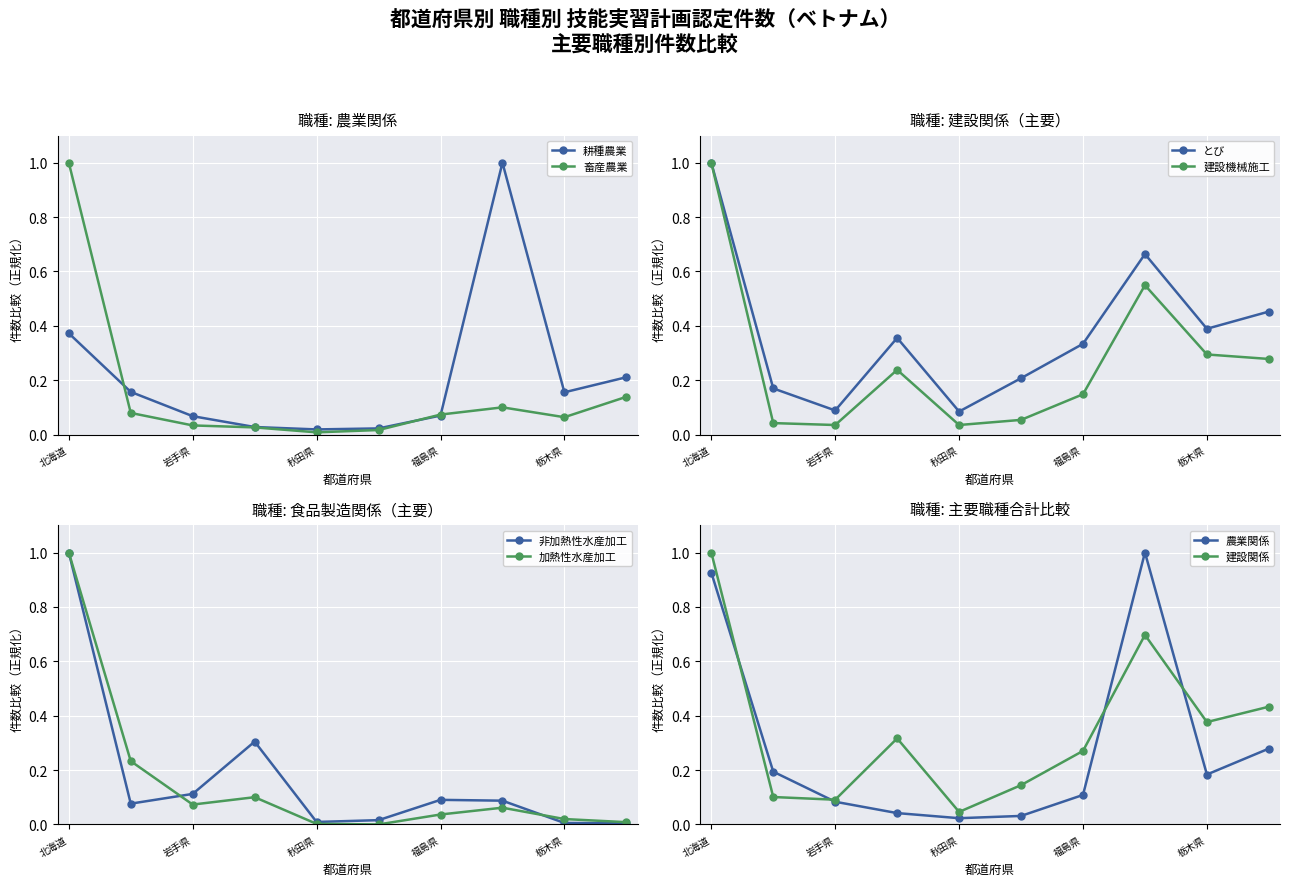

Which category has the highest value in the とび series?

北海道